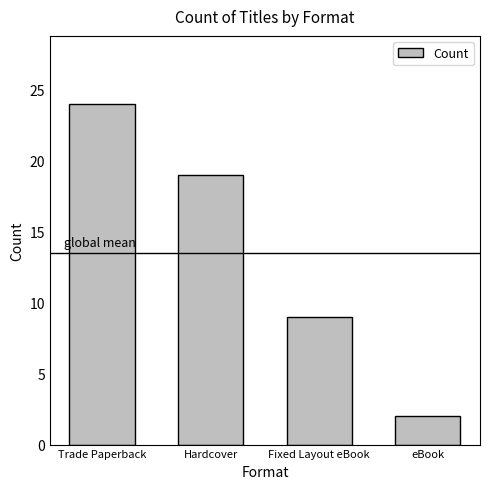

Is it true that the value at Trade Paperback is 35?

False